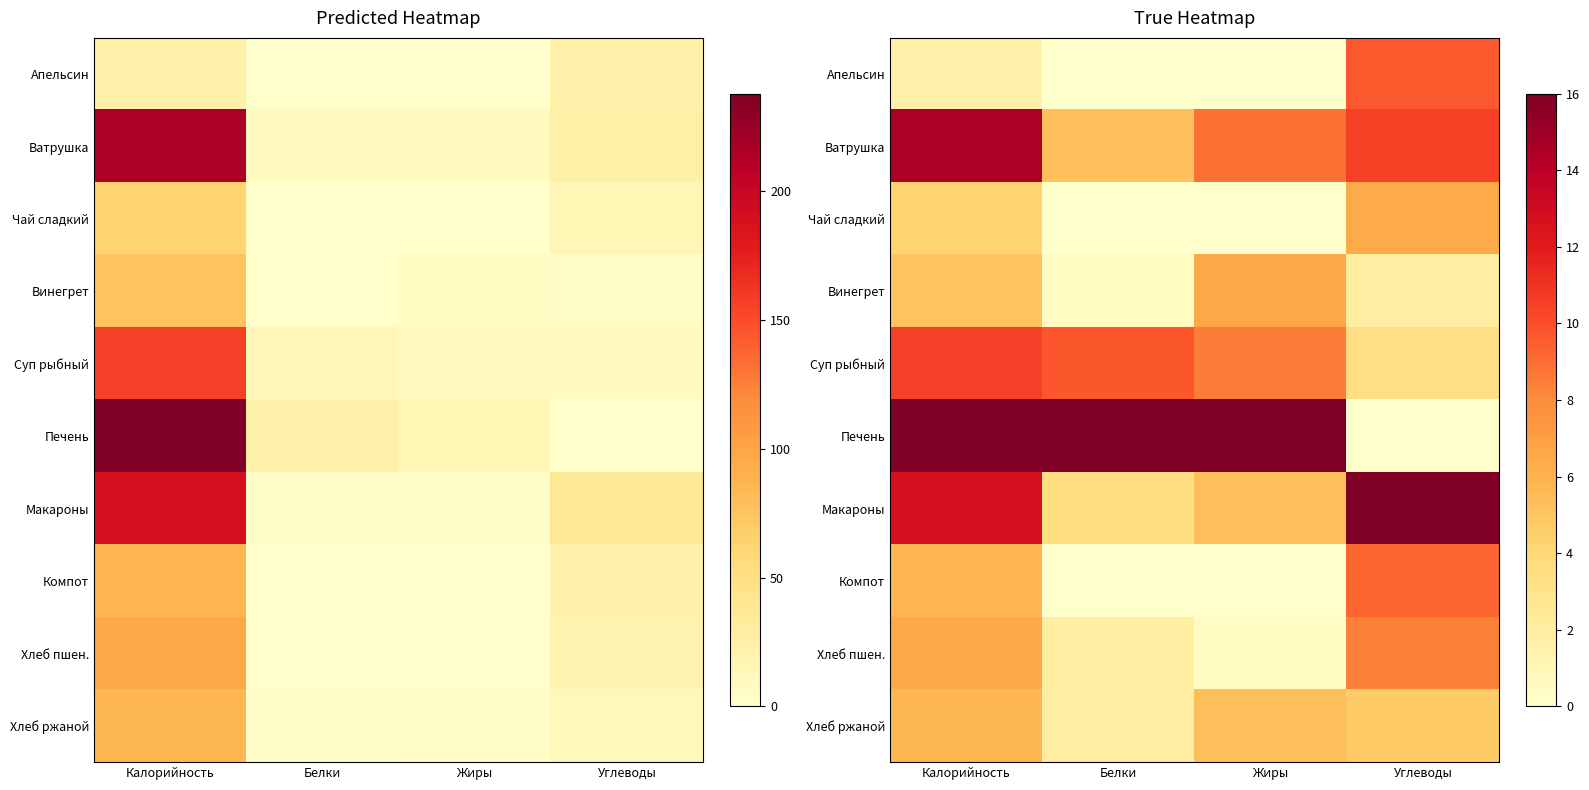

Rank the categories by Компот value from lowest to highest.

Белки, Жиры, Калорийность, Углеводы